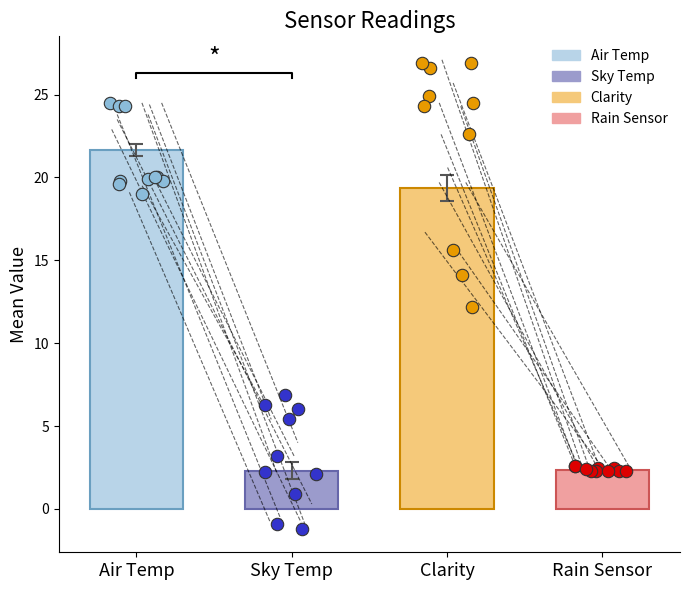

Which series has the widest spread of Y values?

Clarity